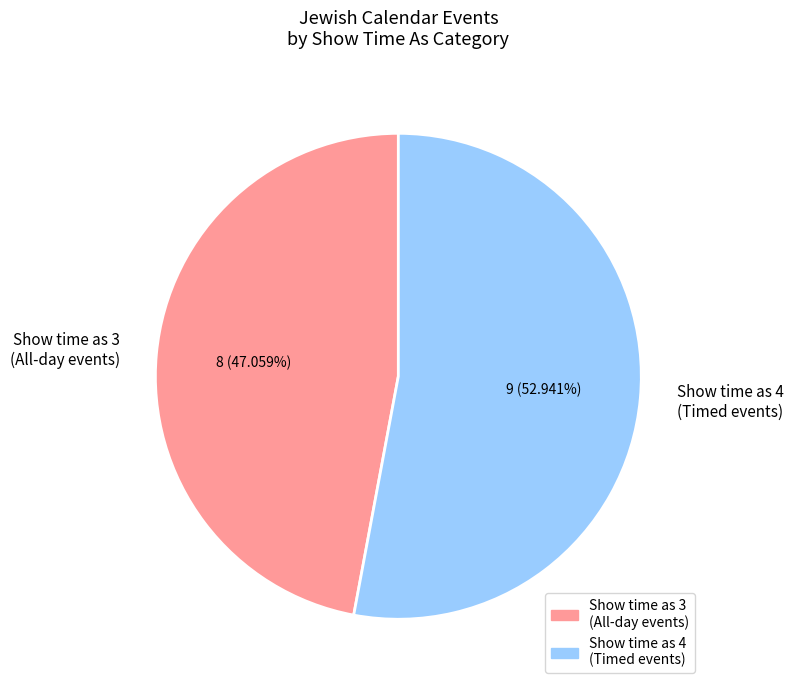

Which has a higher value, Show time as 3 (All-day events) or Show time as 4 (Timed events)?

Show time as 4 (Timed events)